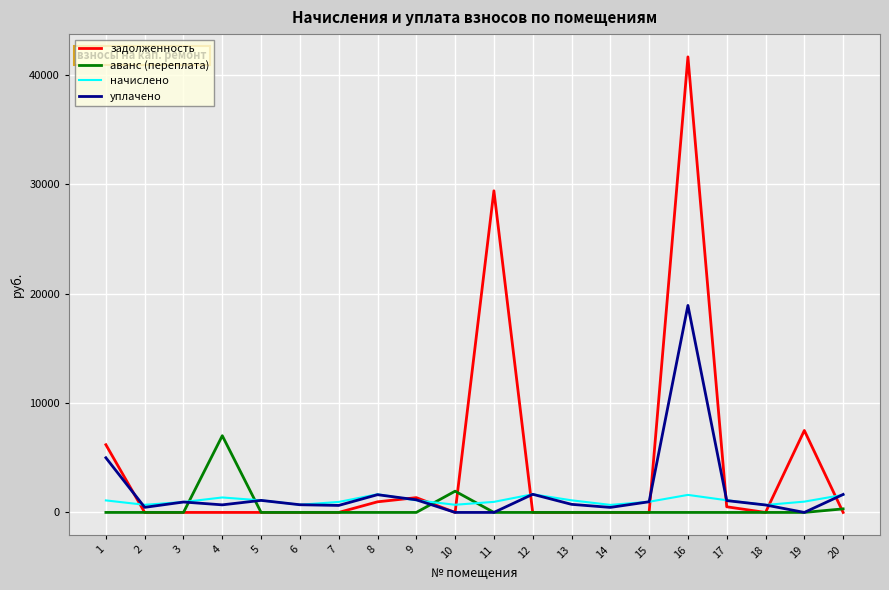

Which series has the widest spread of values?

задолженность